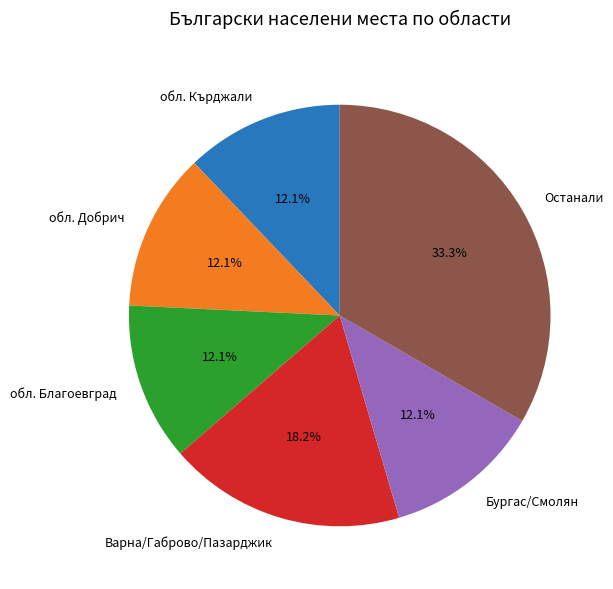

What is the ratio of the value at Варна/Габрово/Пазарджик to the value at обл. Добрич?

1.5